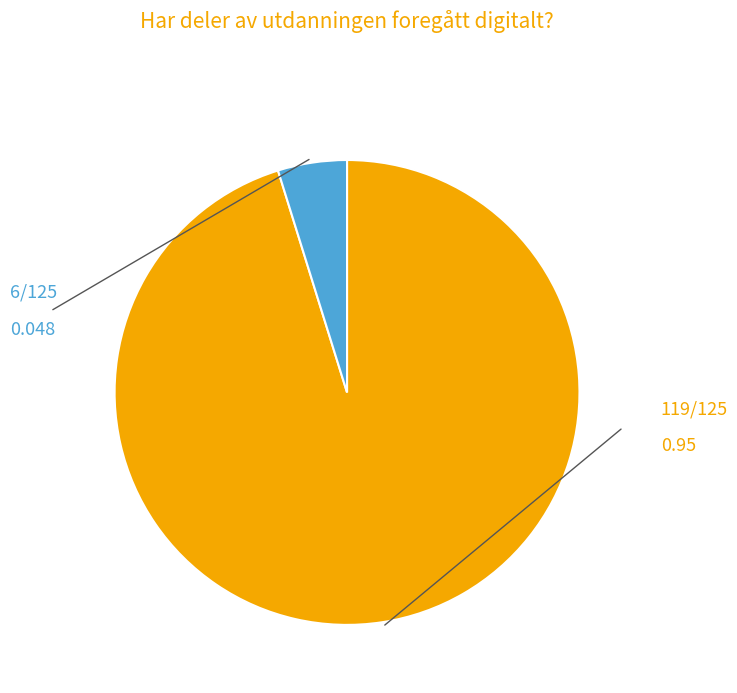

How many segments does this pie chart have?

2